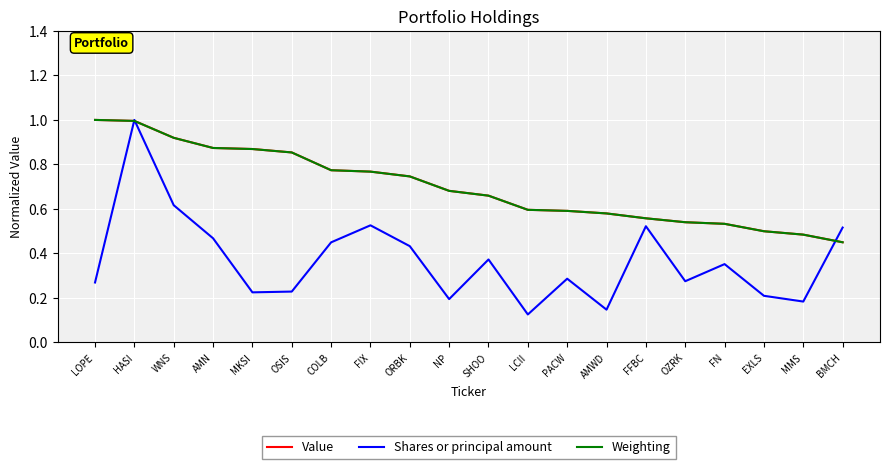

What position from the left is NP?

10